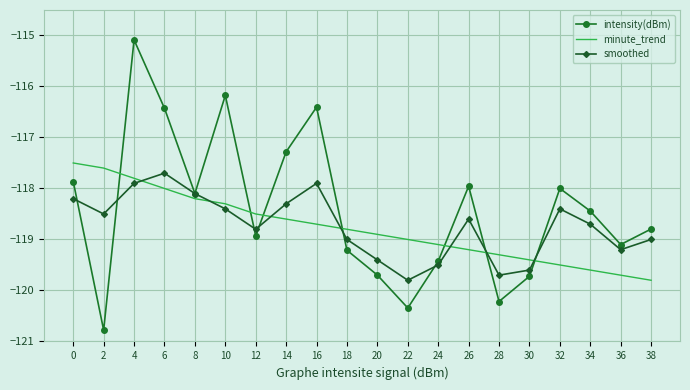

Which series ends up on top after the final intersection of smoothed and intensity(dBm)?

intensity(dBm)